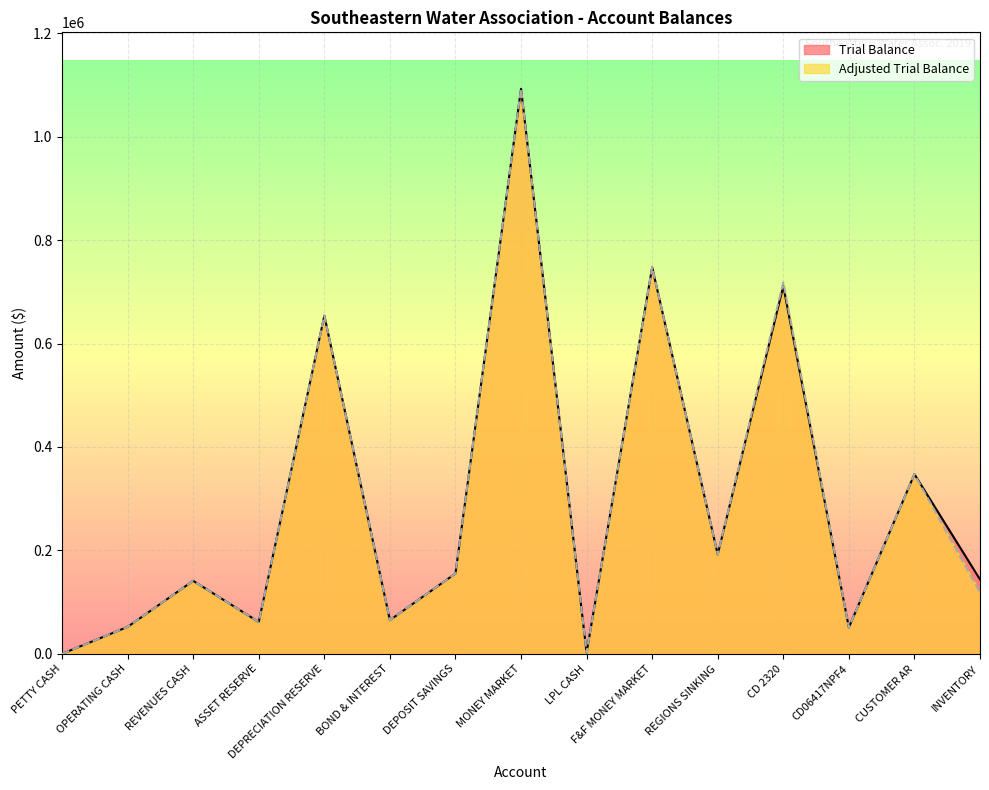

What is the difference between the Adjusted Trial Balance values at REGIONS SINKING and DEPOSIT SAVINGS?

36803.5